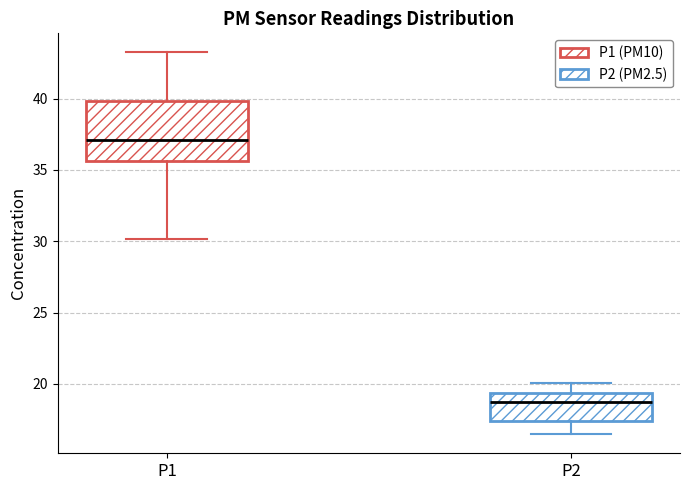

Which box's median line is the lowest?

P2